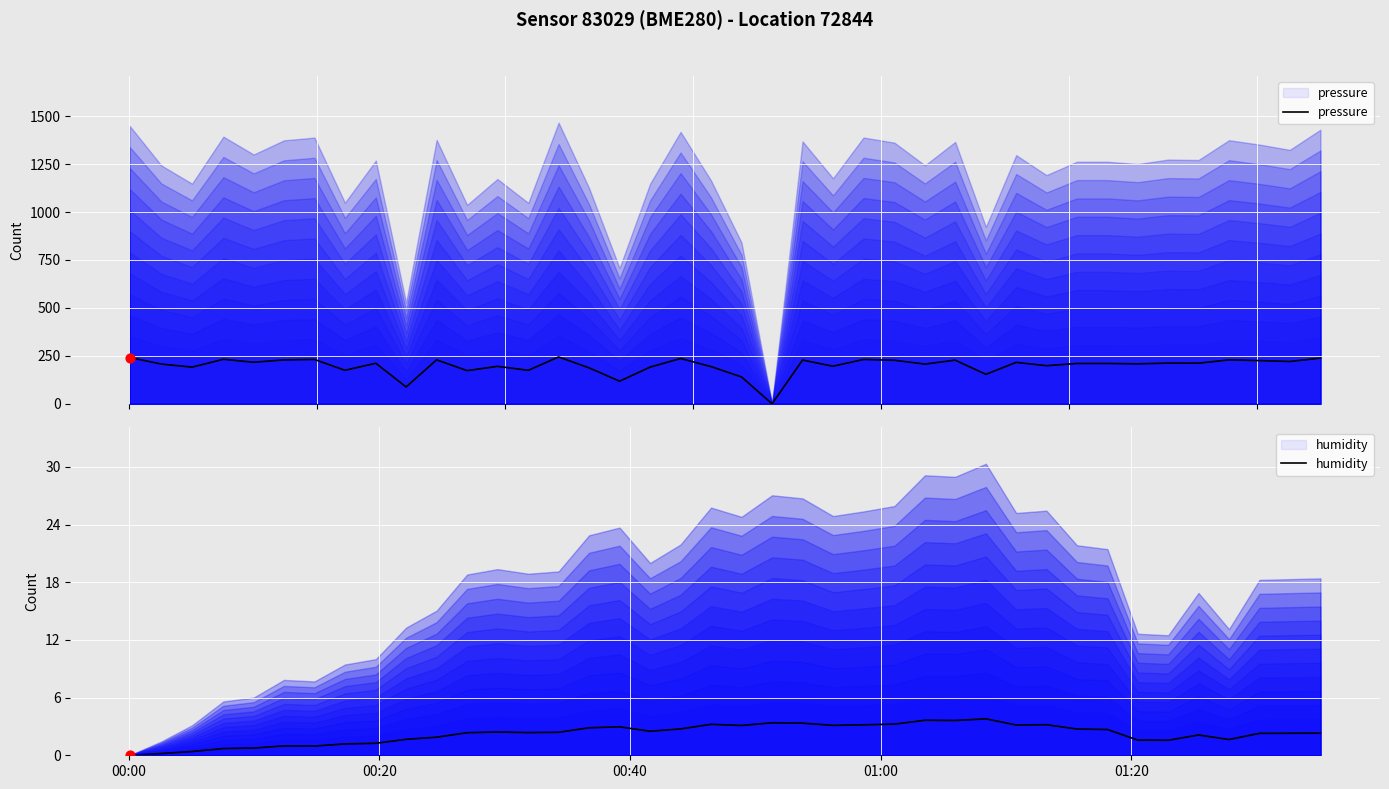

Which series has the largest total across all categories?

pressure